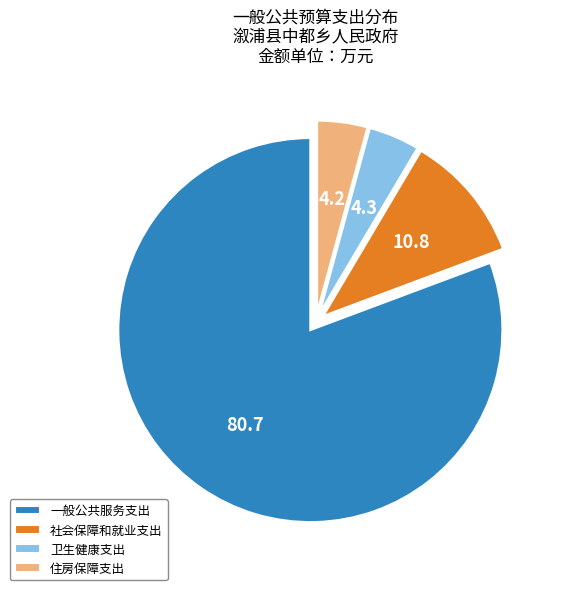

What is the largest slice in the pie chart?

一般公共服务支出